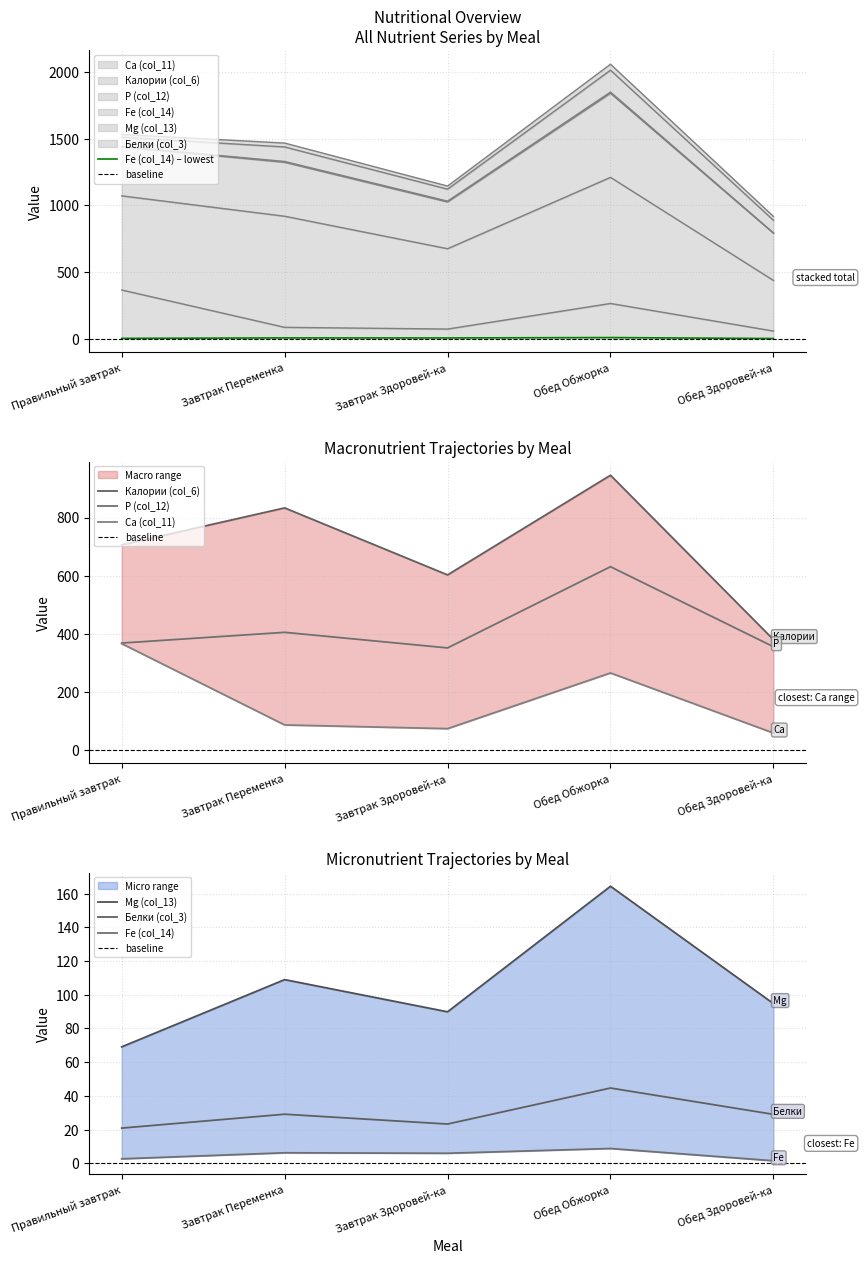

At which category is the sum across all series the highest?

Обед Обжорка